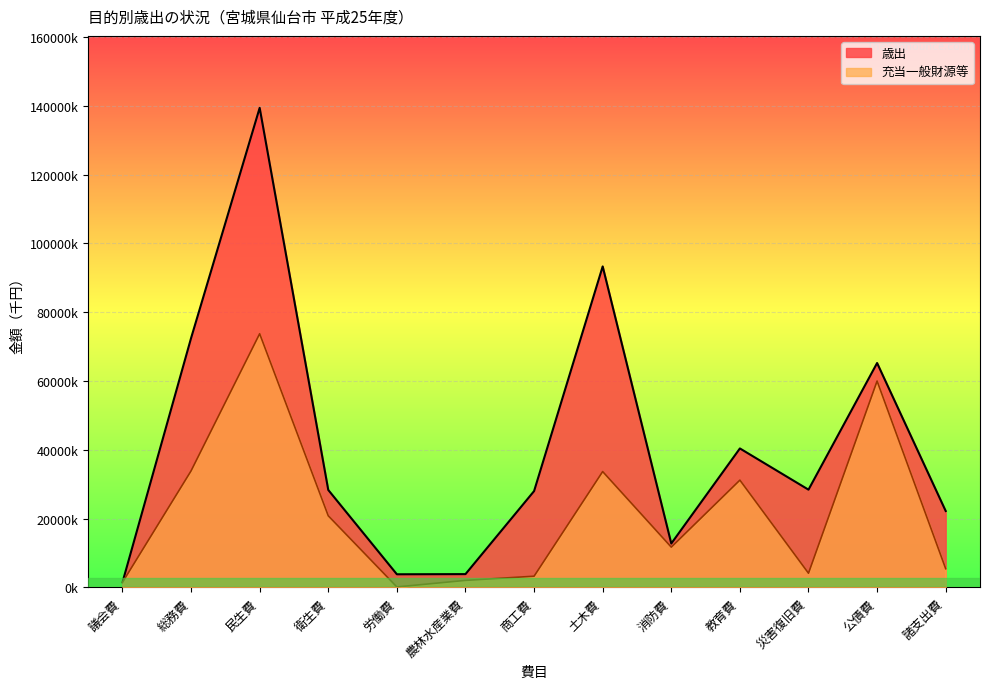

What is the spread (max minus min) of values at 衛生費?

75.1